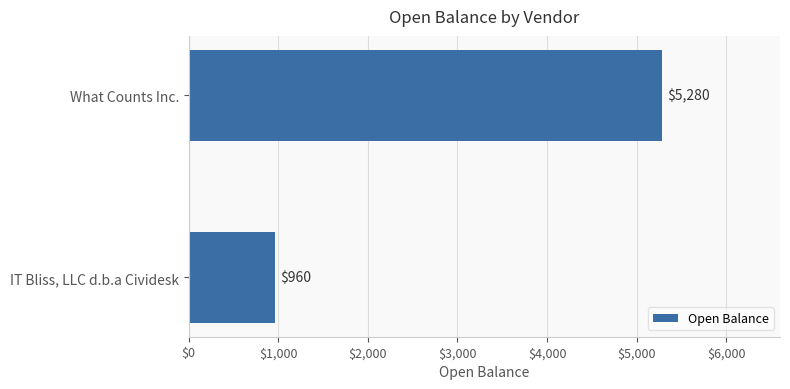

What is the approximate value at IT Bliss, LLC d.b.a Cividesk, to the nearest 50?

950